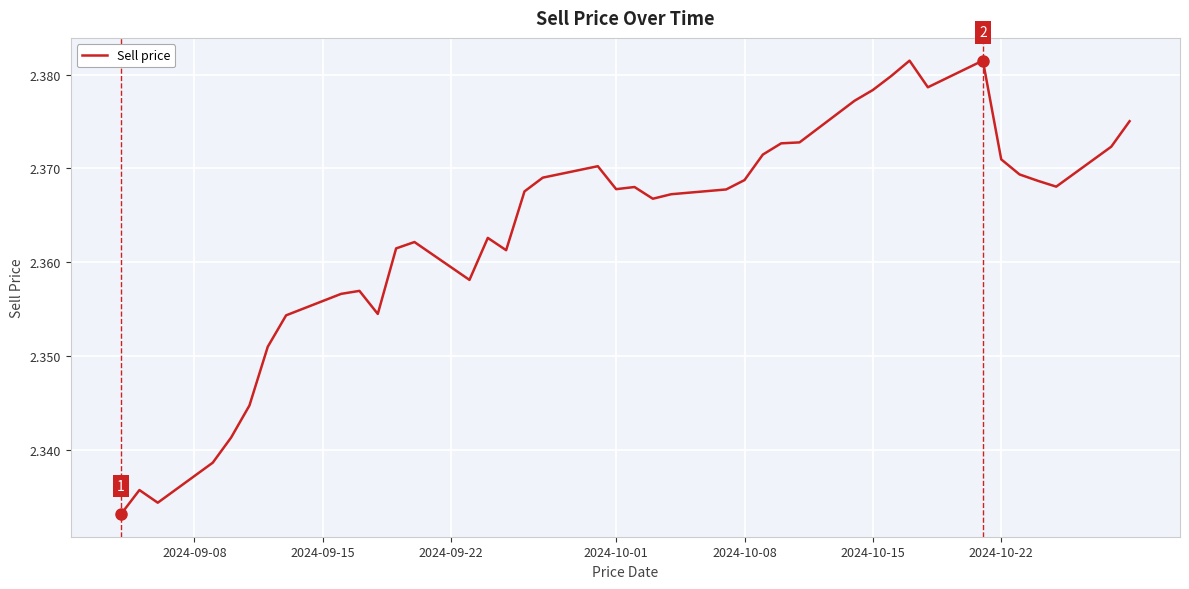

What is the average value?

2.4